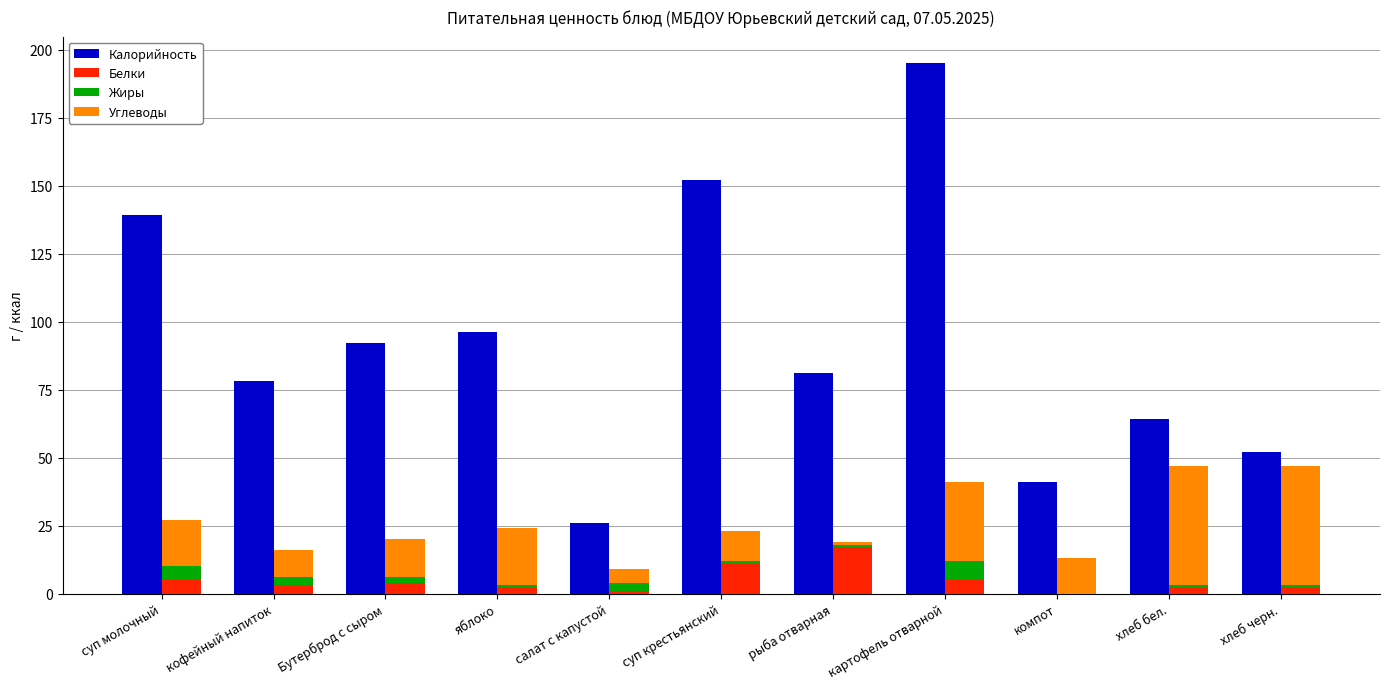

At which category does the chart reach its peak across all series?

картофель отварной